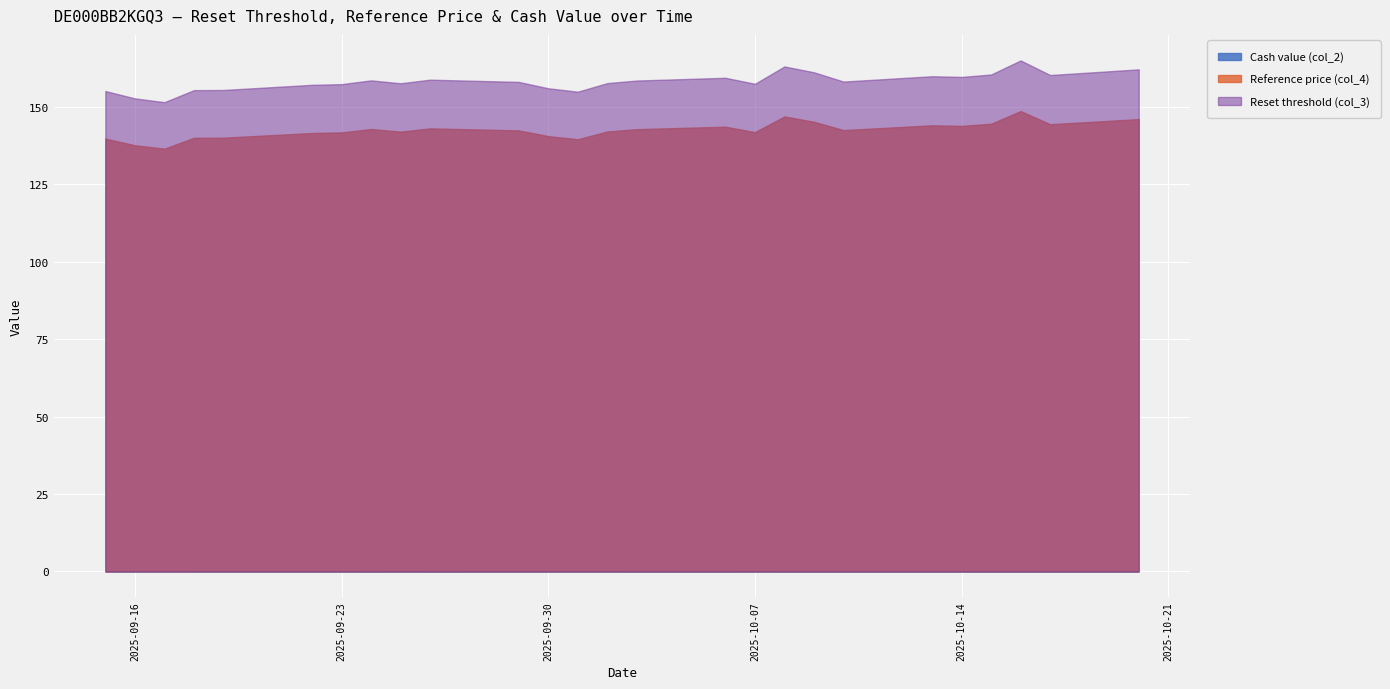

What is the label of the 1st point from the left?

2025-09-15